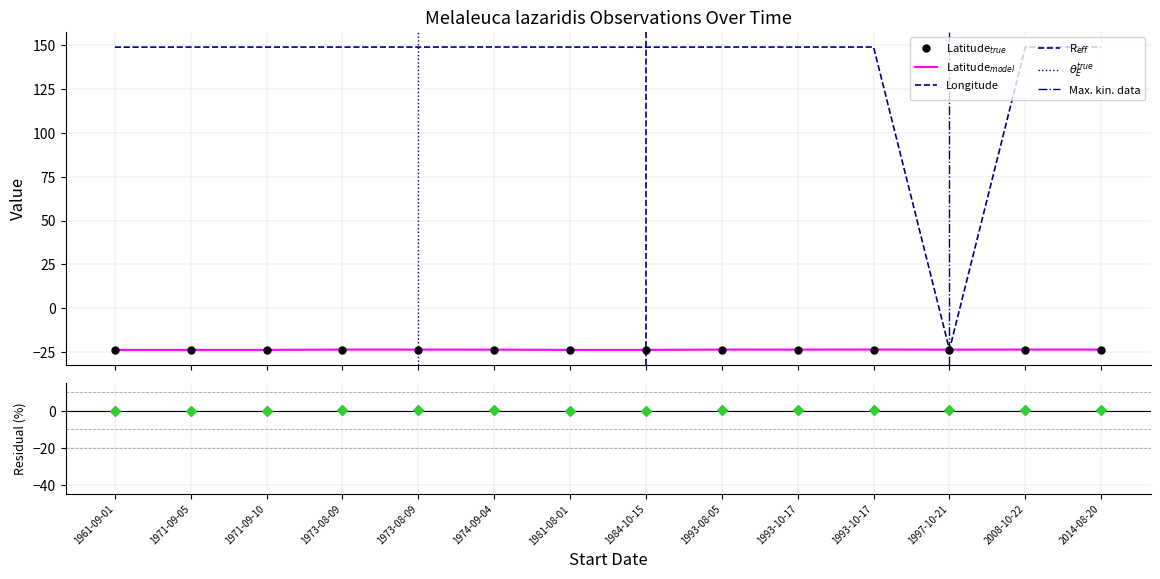

In Longitude, how many points are higher than both neighbors (excluding endpoints)?

4